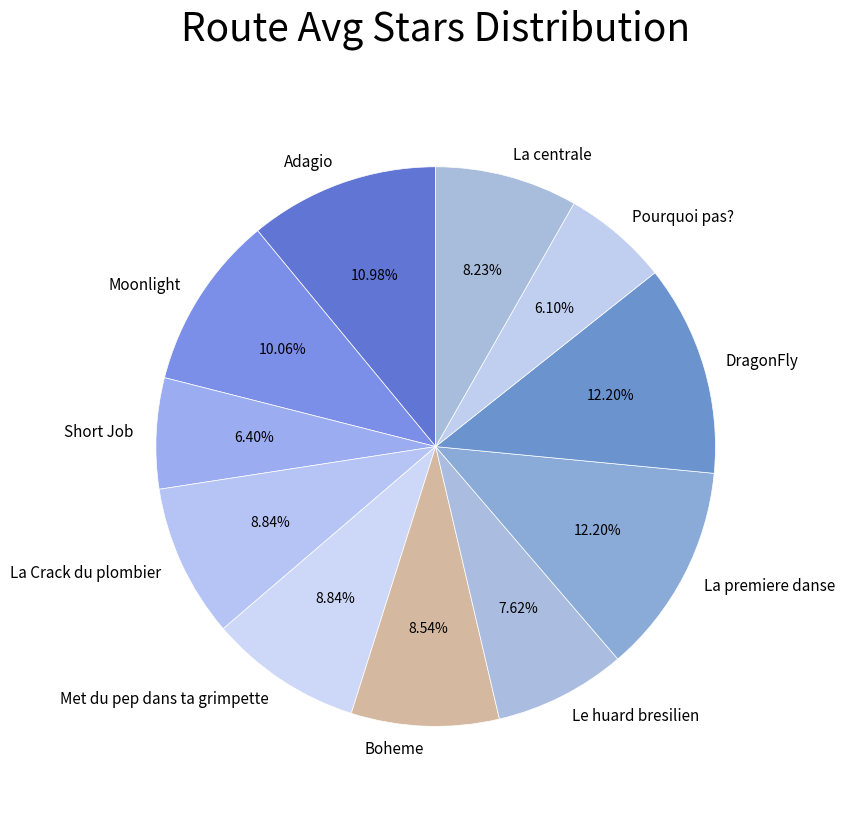

Does any single category account for the majority?

No